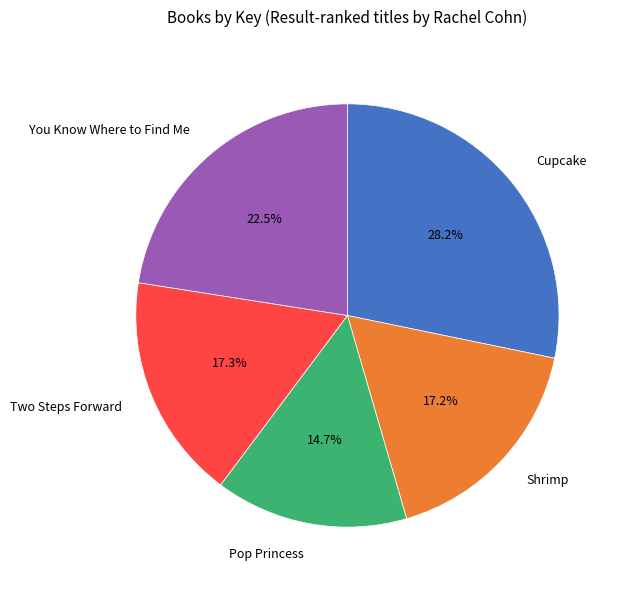

Is it true that Two Steps Forward is 4% of the pie?

False